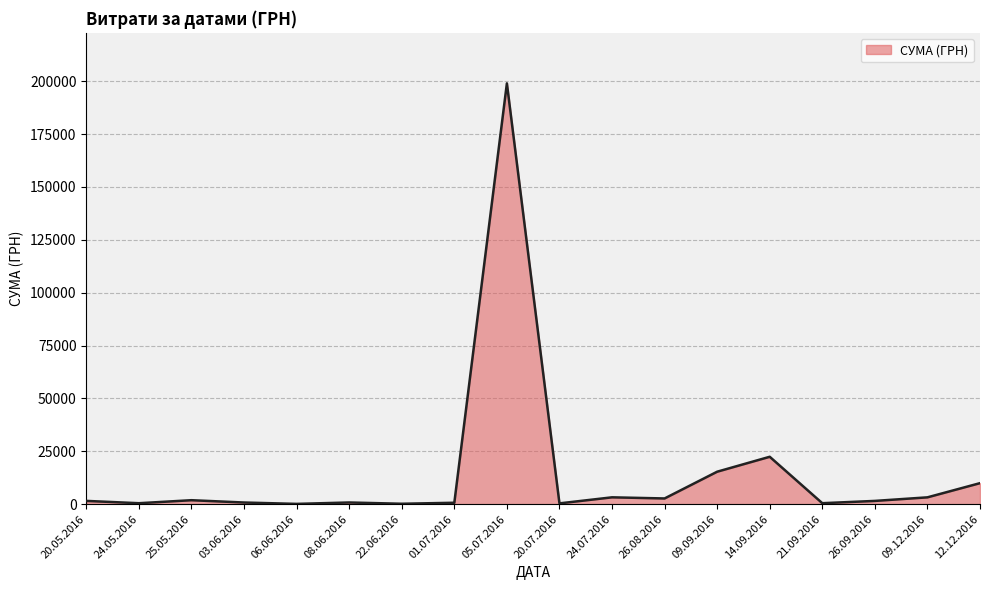

Is it true that the value at 09.09.2016 is 15339.0?

True